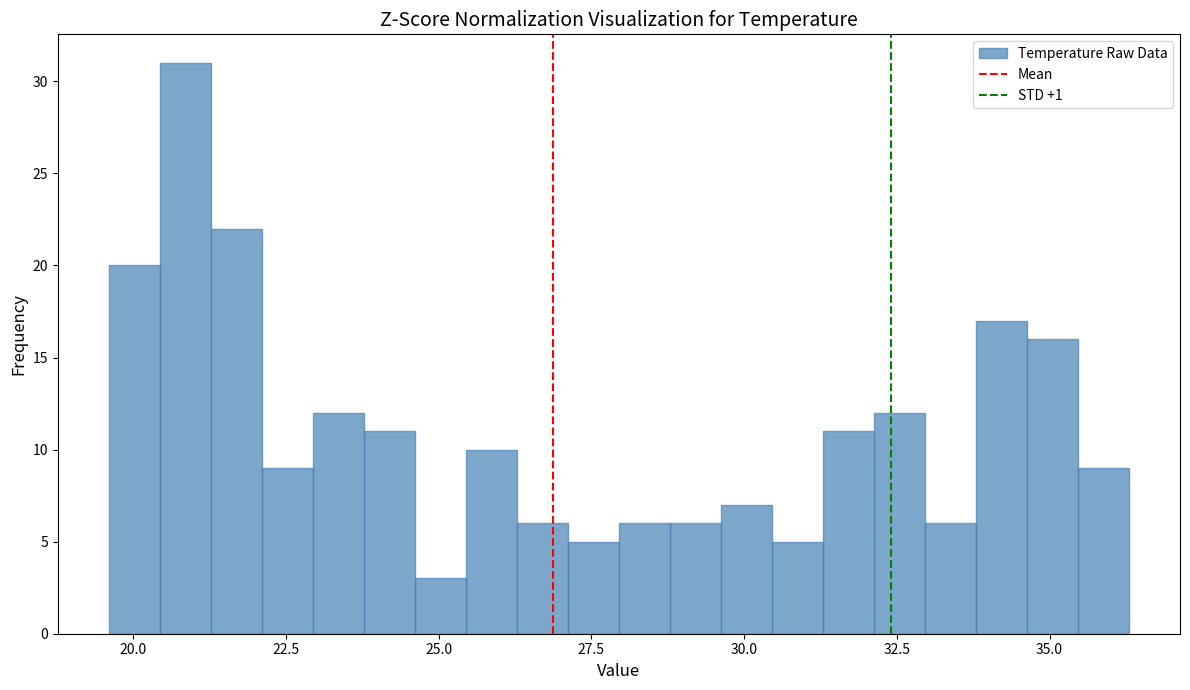

Read against the x-axis, roughly where is the centre of the tallest bar?

21.0